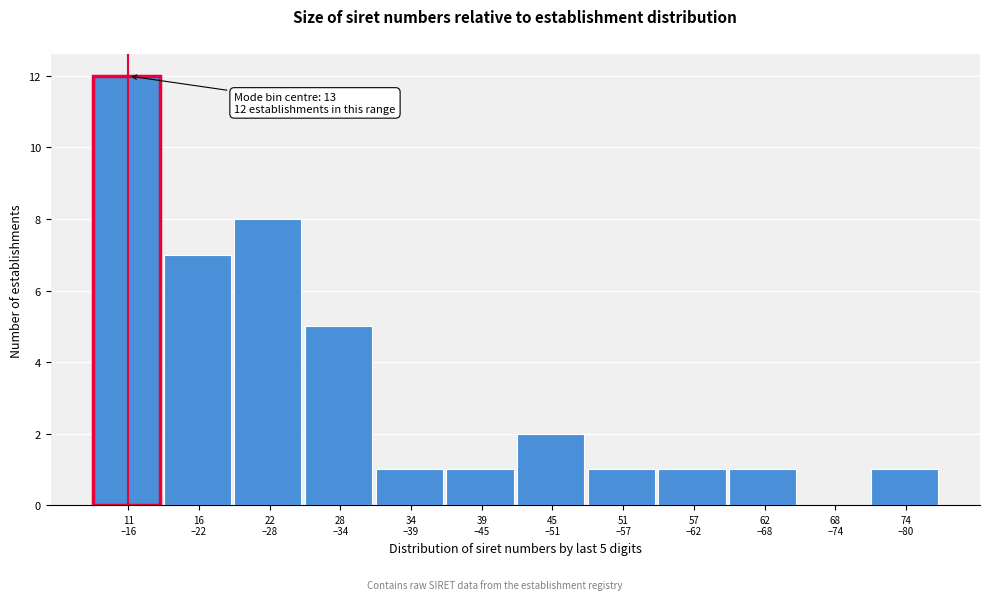

What is the sum of all values?

40